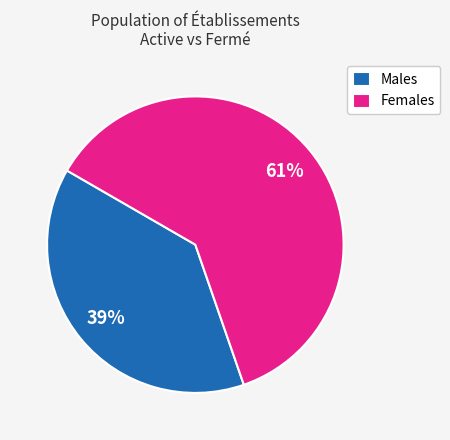

What is the majority slice?

Females